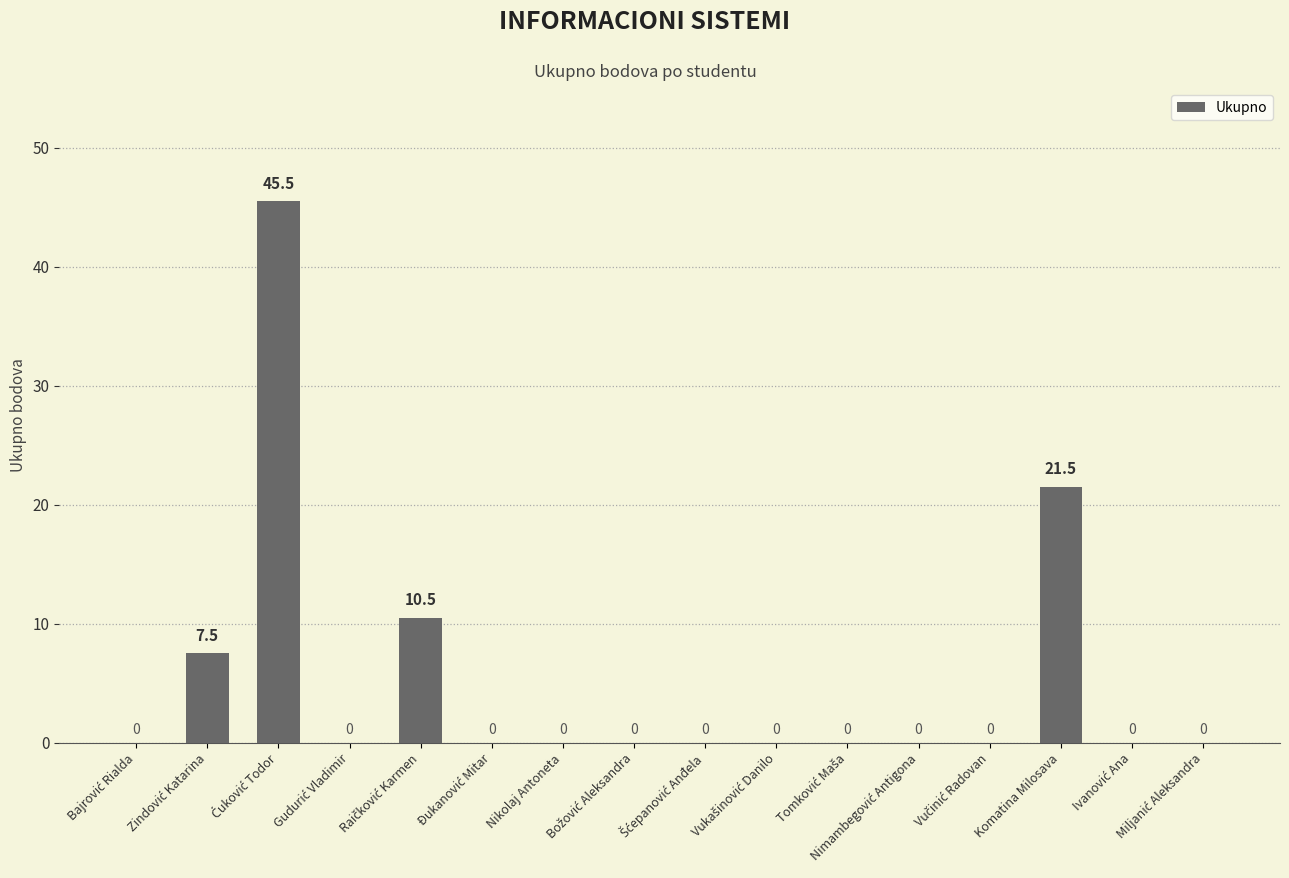

Are the bars horizontal?

No